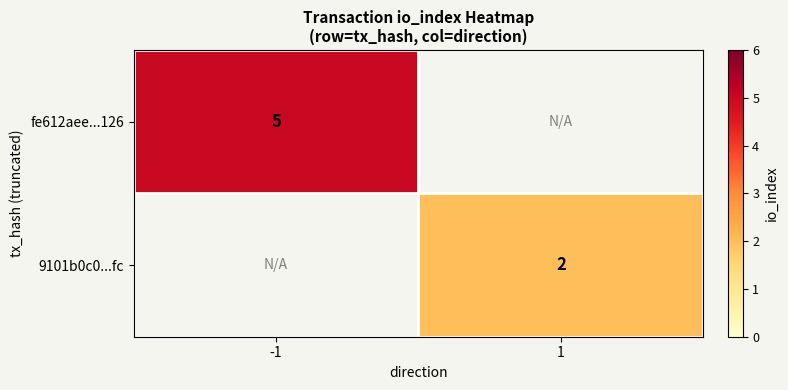

True or false: fe612aee...126 has a value of 7 at -1.

False